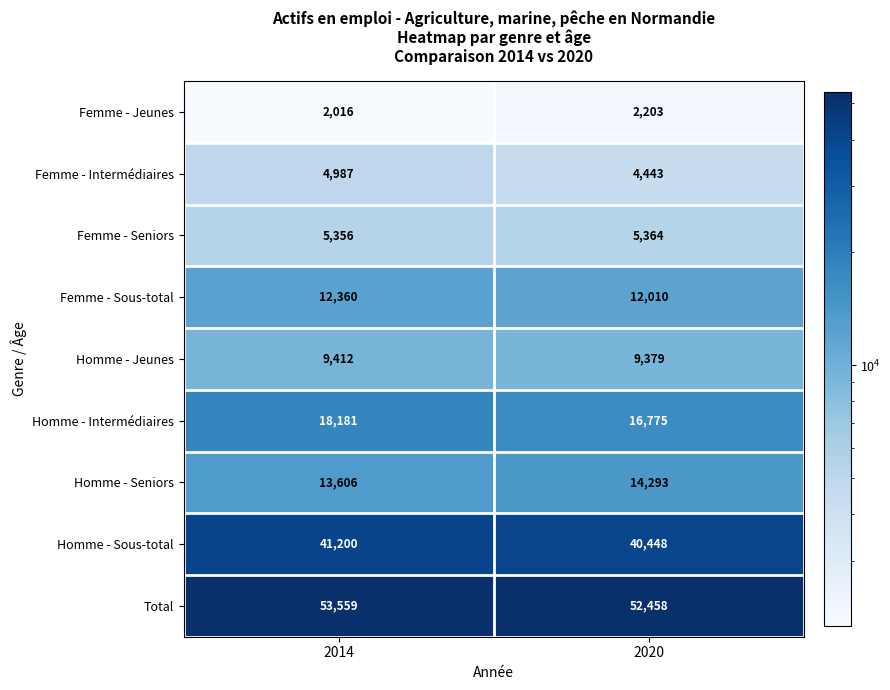

Between 2014 and 2020, which series saw the biggest shift?

Homme - Intermédiaires